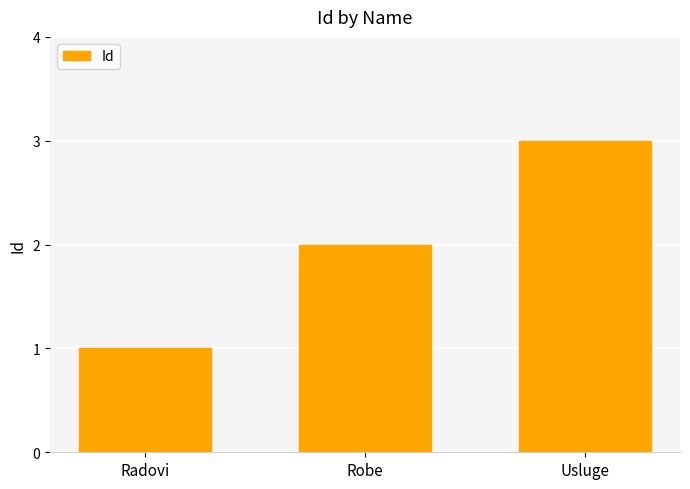

The chart shows a value of 1 at Robe. True or false?

False